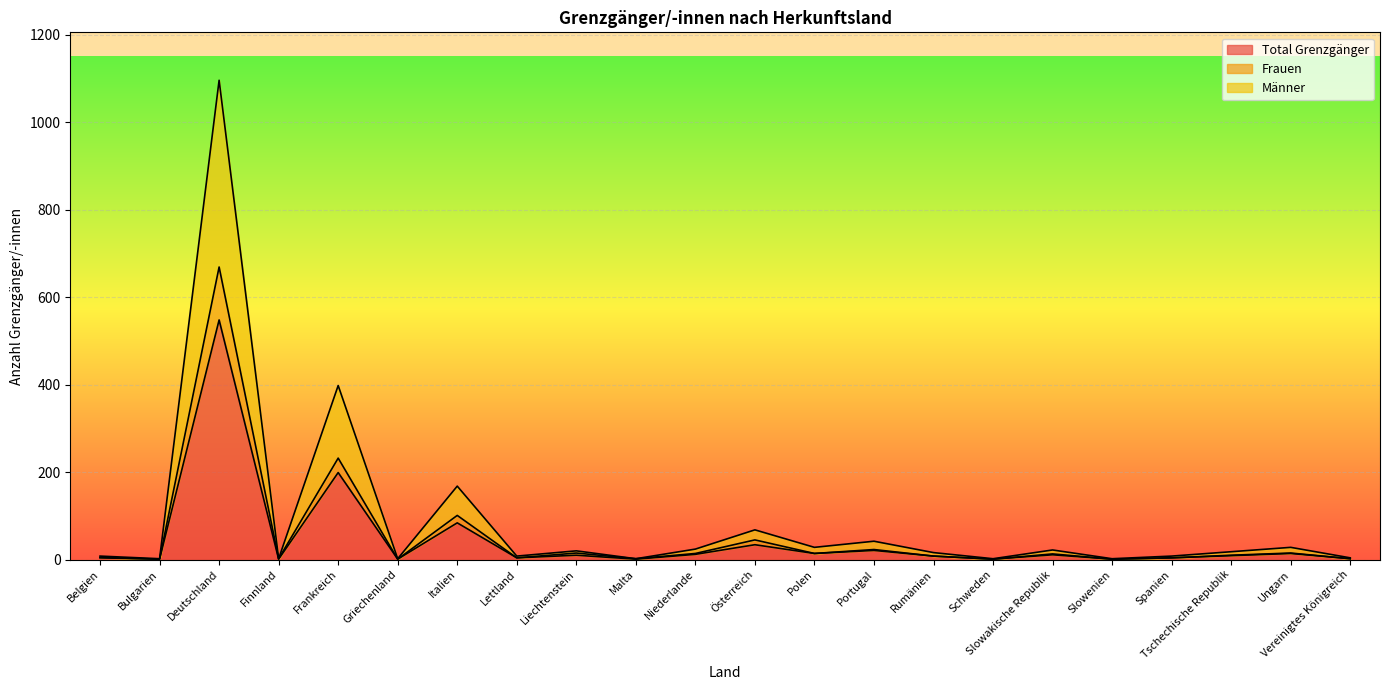

Does the chart display data point markers on the line(s)?

No